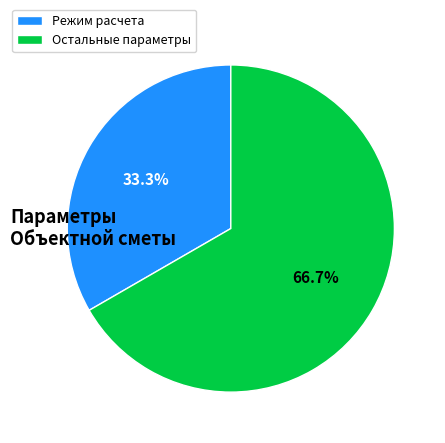

Which category accounts for the majority?

Остальные параметры